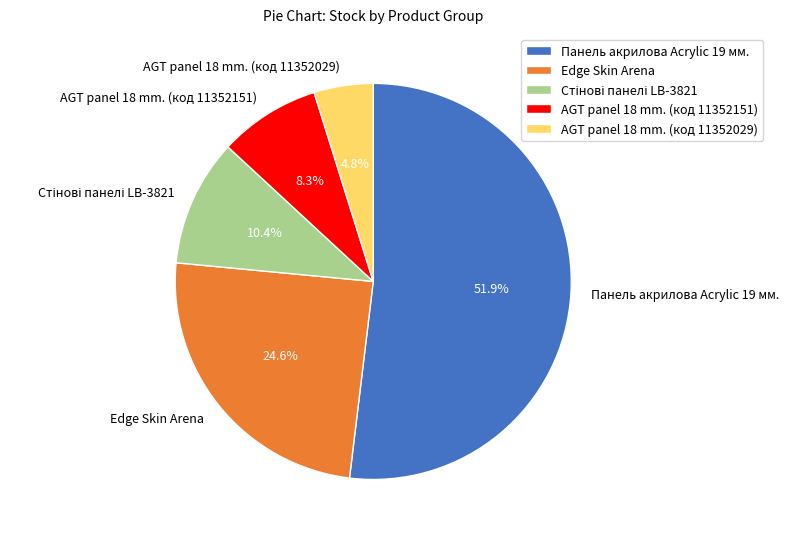

Which slice represents more than half of the pie?

Панель акрилова Acrylic 19 мм.